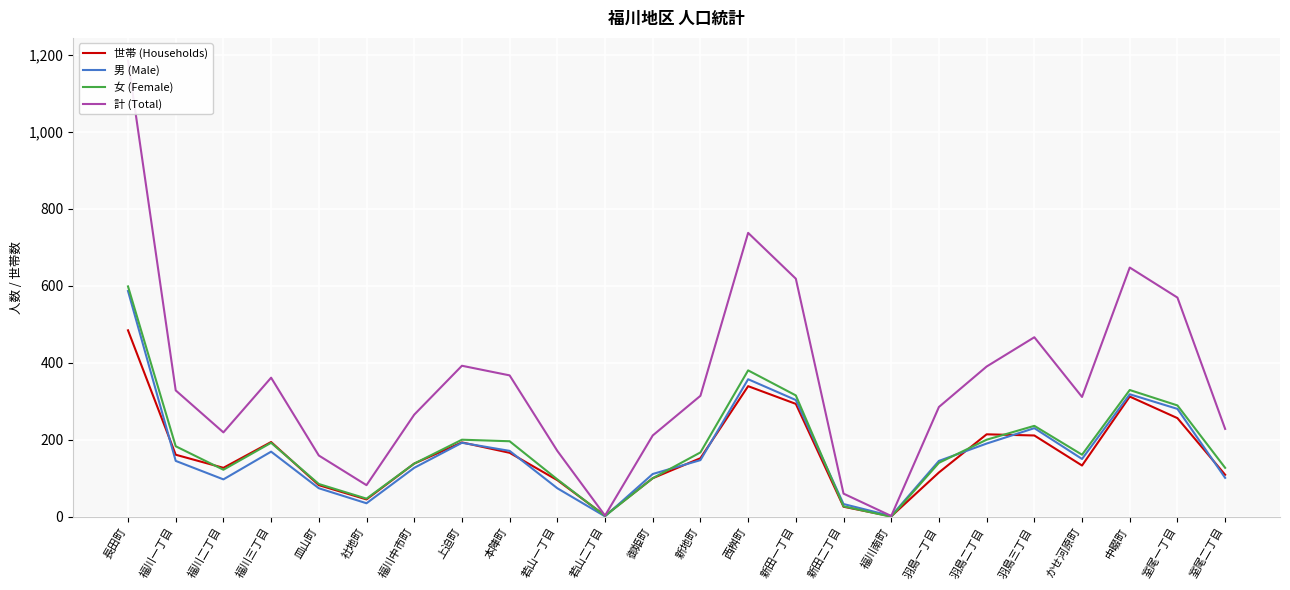

At 新地町, list the series in order from largest to smallest.

計 (Total), 女 (Female), 世帯 (Households), 男 (Male)